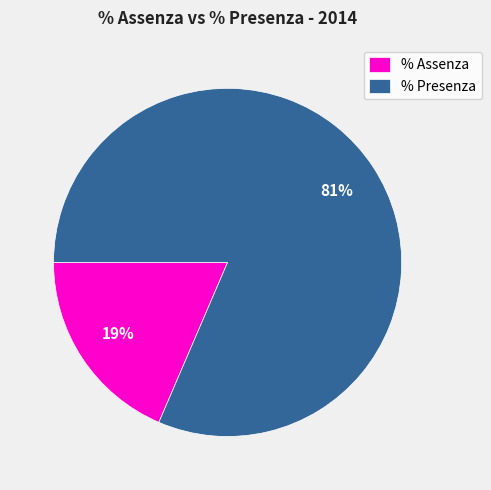

Which category accounts for the majority?

% Presenza